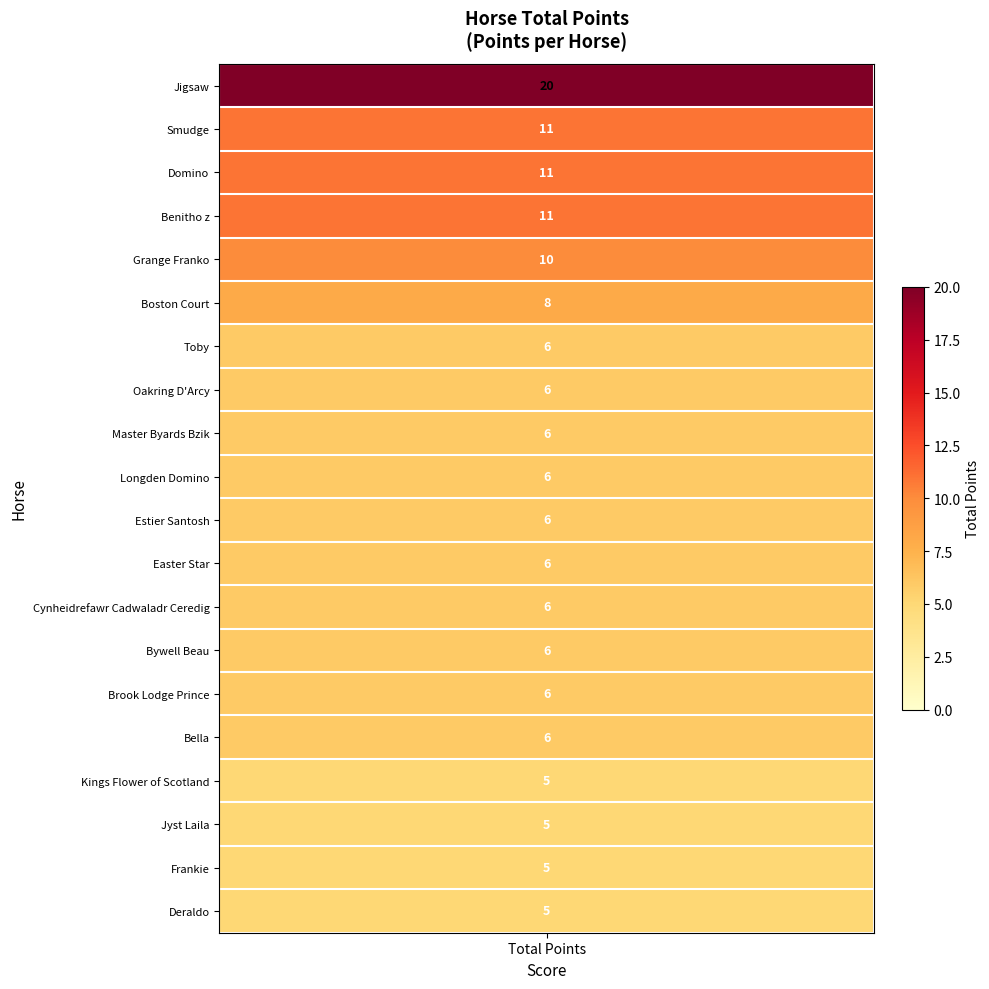

True or false: the data shows 8 at Boston Court.

True